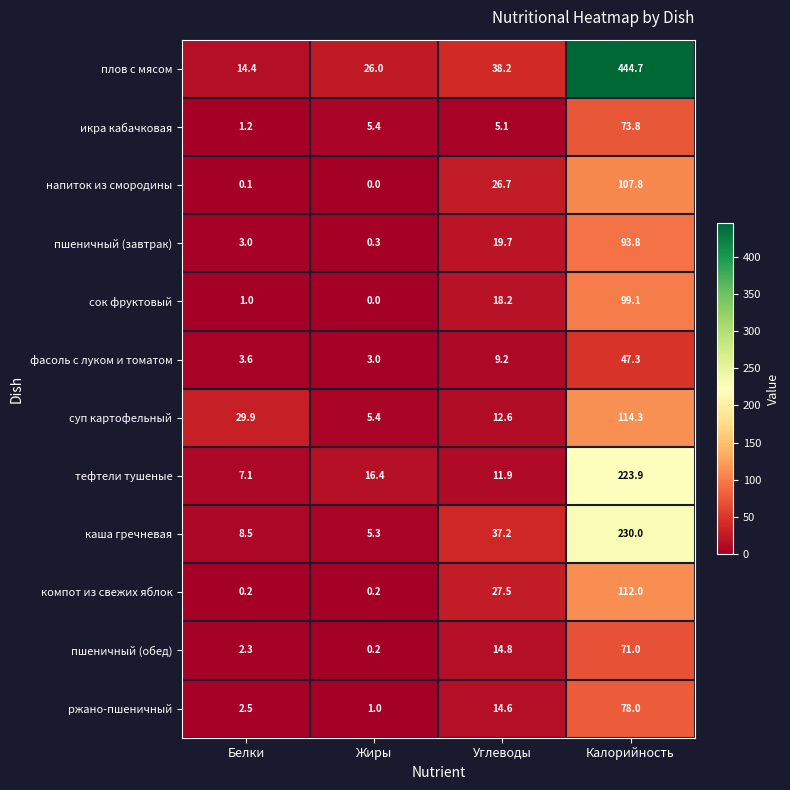

The пшеничный (завтрак) series shows 163.7 at Калорийность. True or false?

False